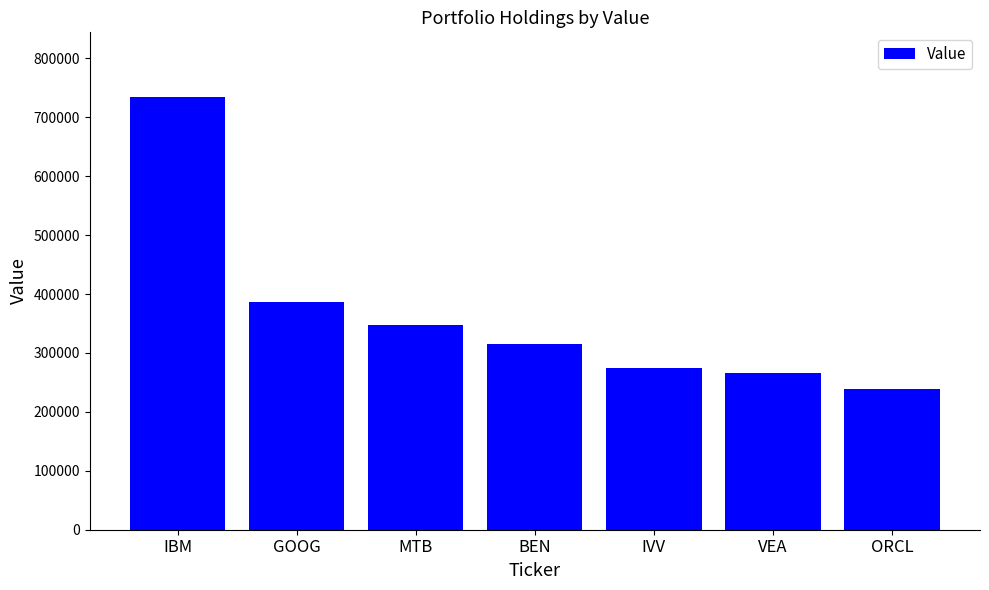

Reading left to right, what are all the values shown in this chart?

IBM=734000	GOOG=386000	MTB=347000	BEN=315000	IVV=275000	VEA=266000	ORCL=238000